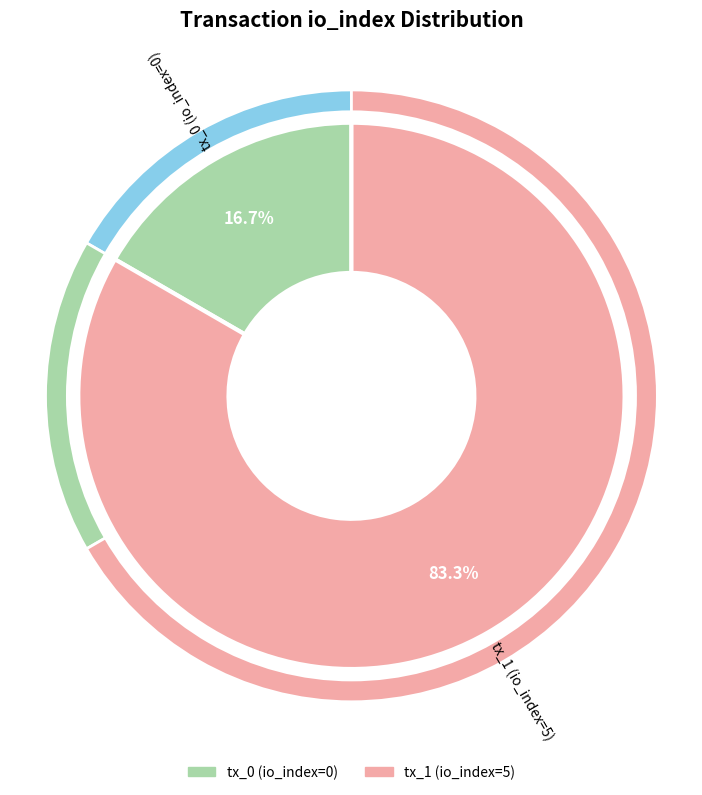

How many slices are in this pie chart?

2